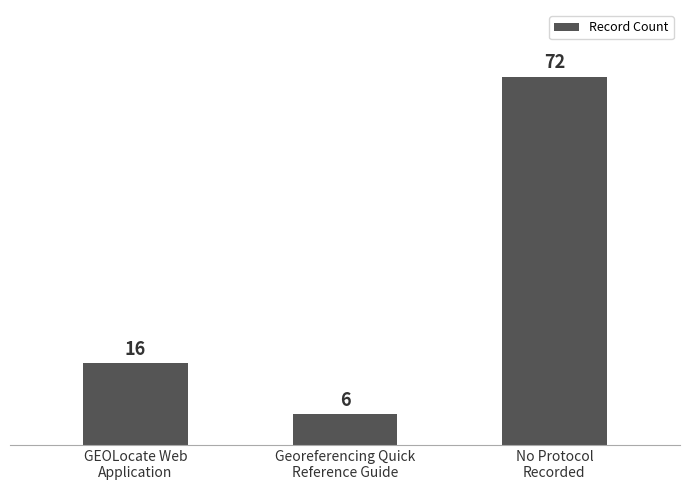

Reading right to left, transcribe all the data shown in this chart.

72	6	16